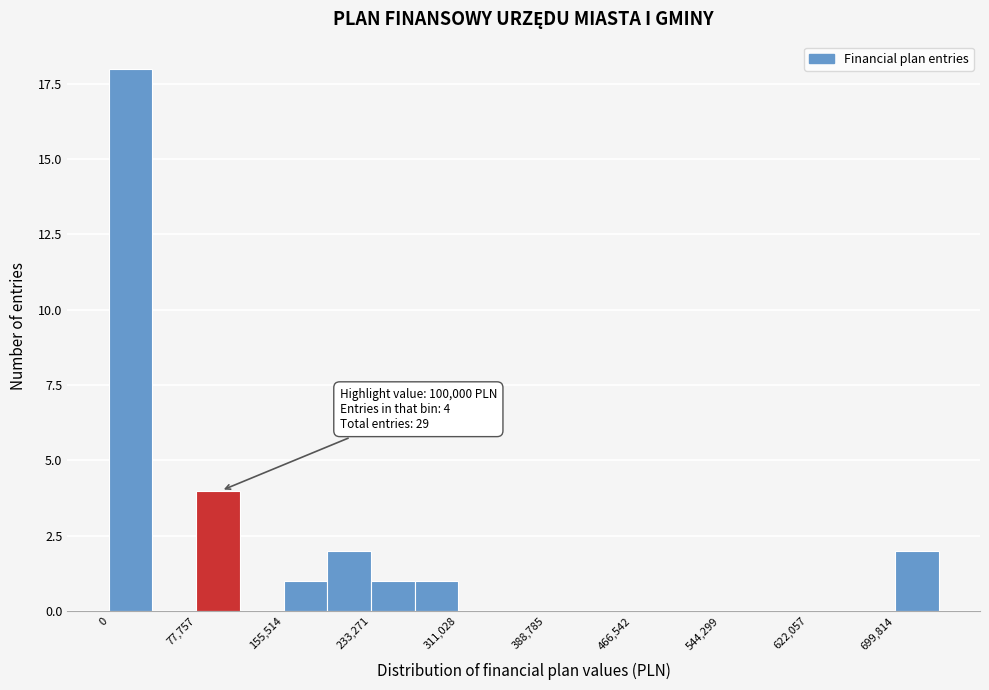

Read against the x-axis, roughly where is the centre of the tallest bar?

20000